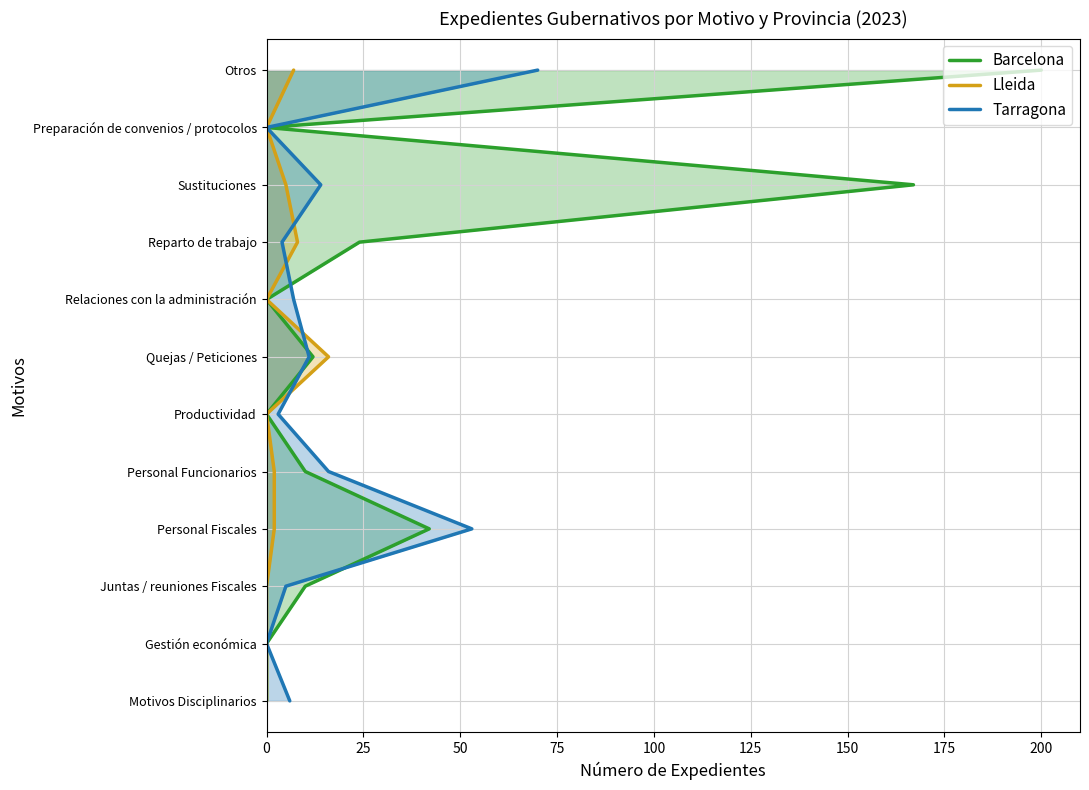

How many lines are shown in the chart?

3